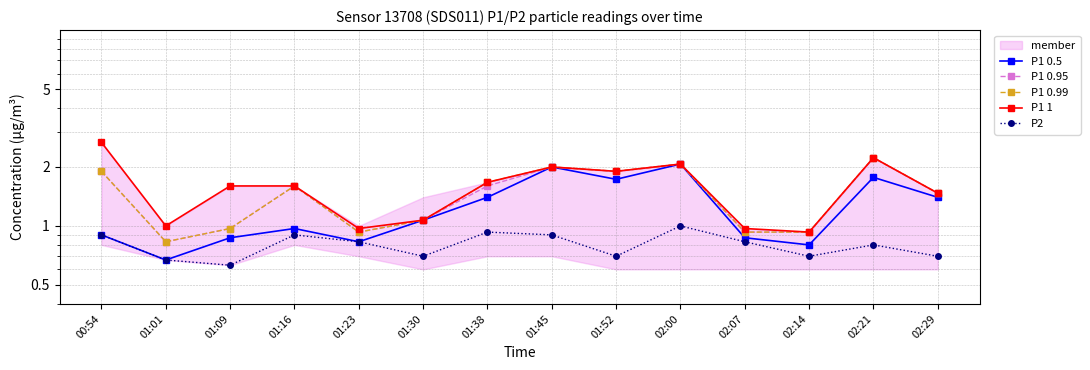

True or false: P1 0.99 and P2 intersect in this chart.

False